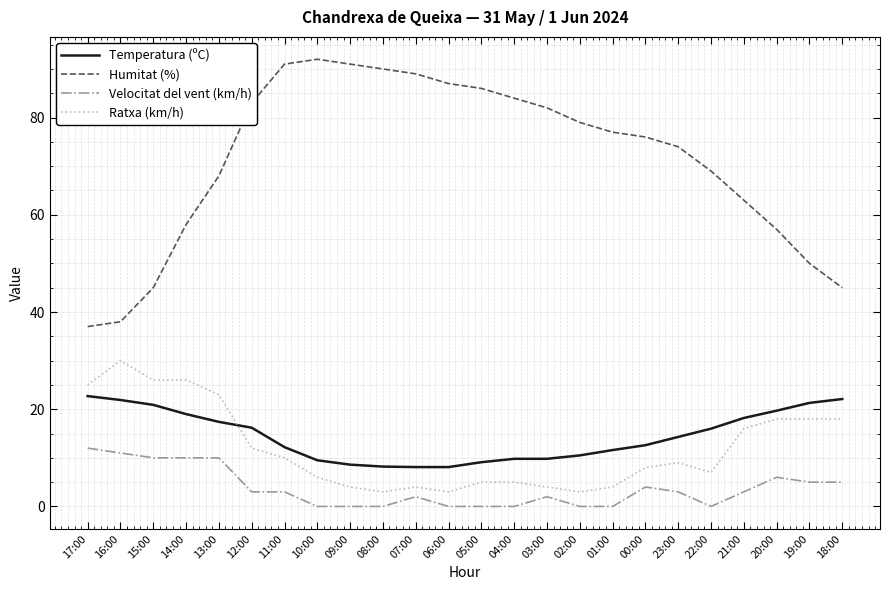

What is the spread (max minus min) of values at 12:00?

80.0